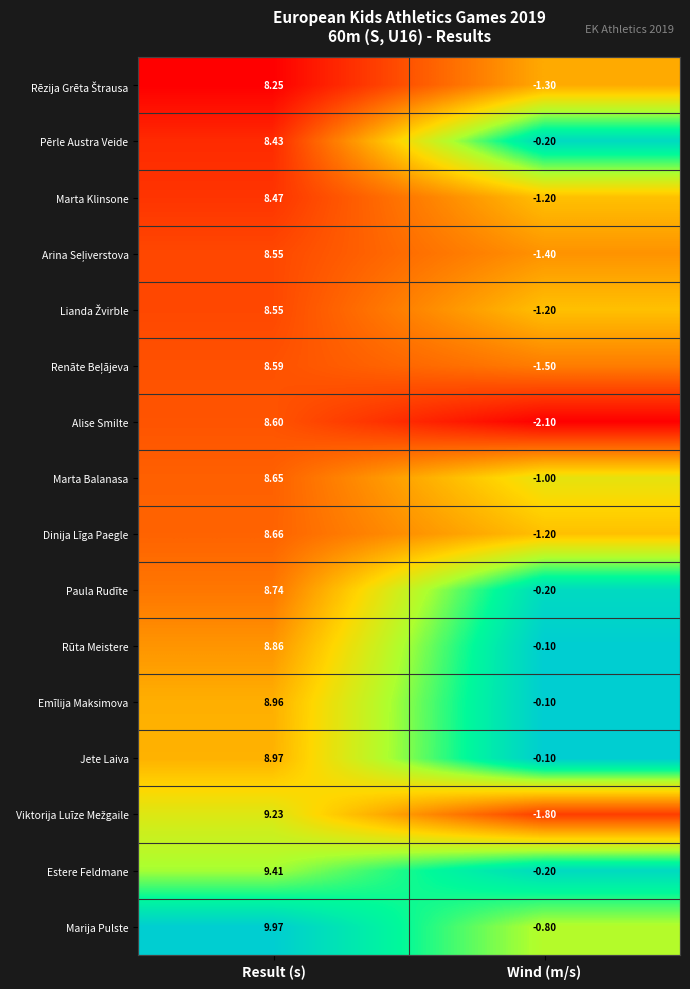

At how many categories does at least one series exceed 0?

1